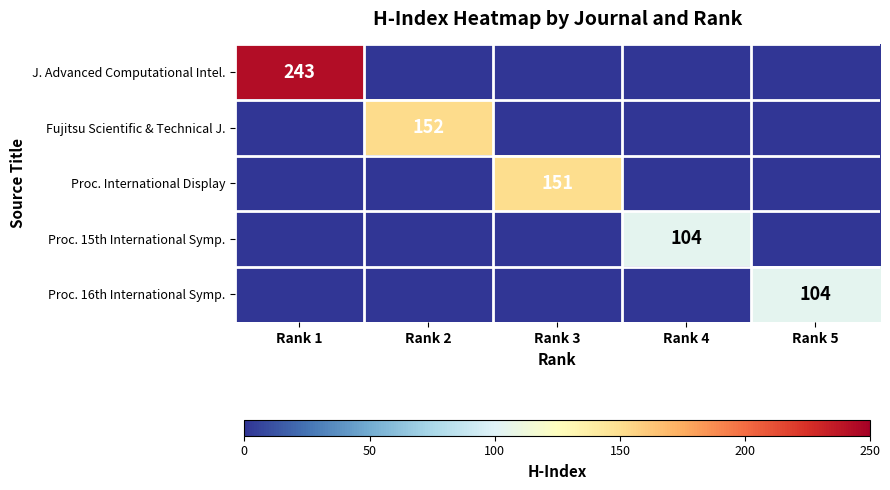

Is it true that Proc. 16th International Symp. equals 36 at Rank 5?

False